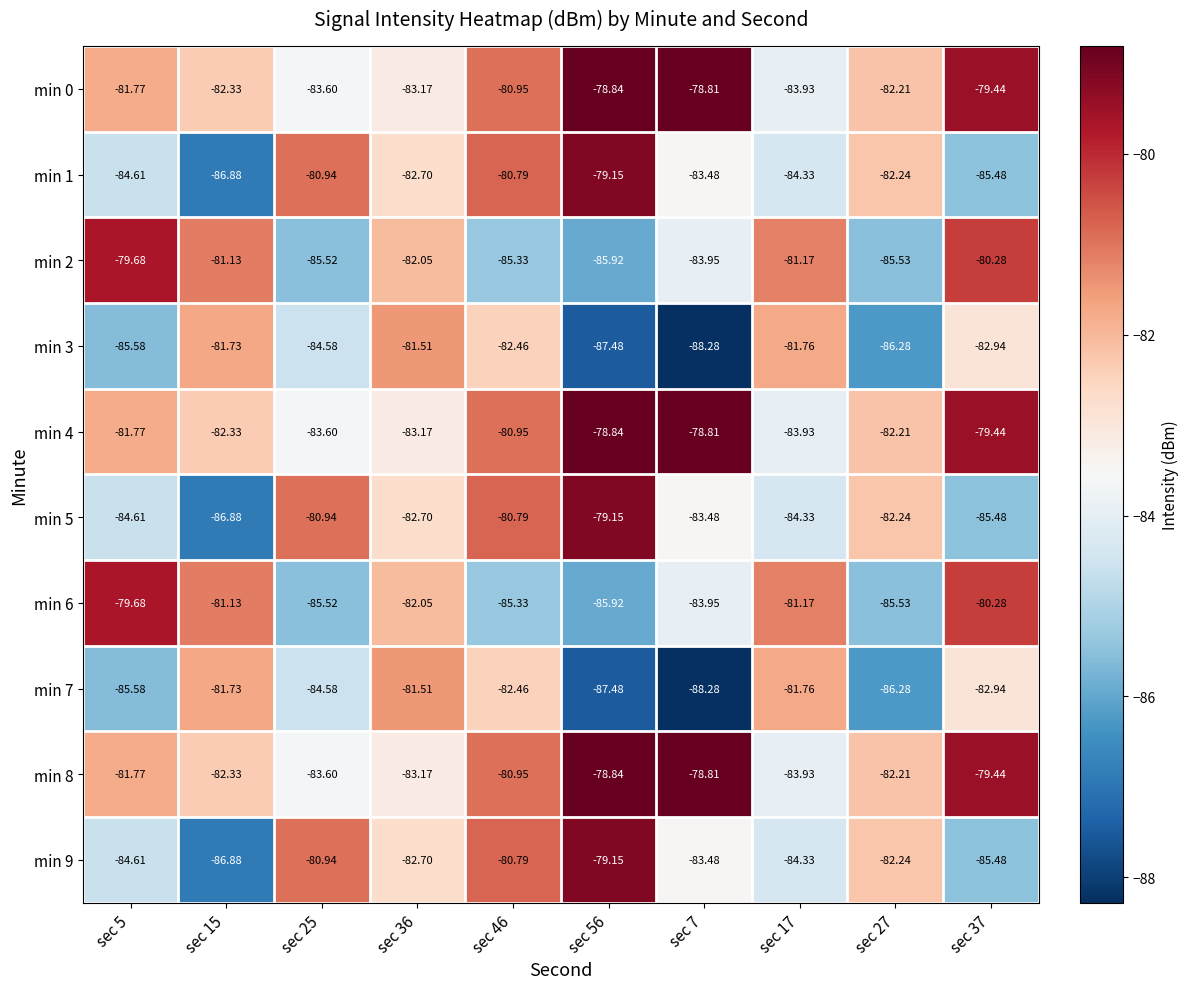

How many data points in min 2 are above -82?

4